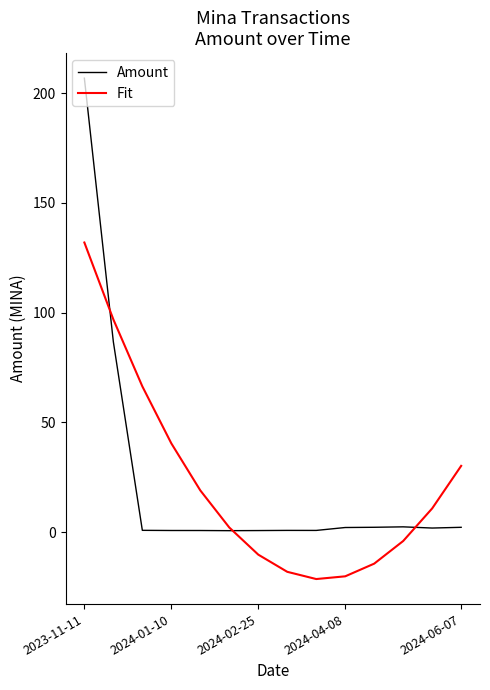

What is the smallest value displayed?

-21.4